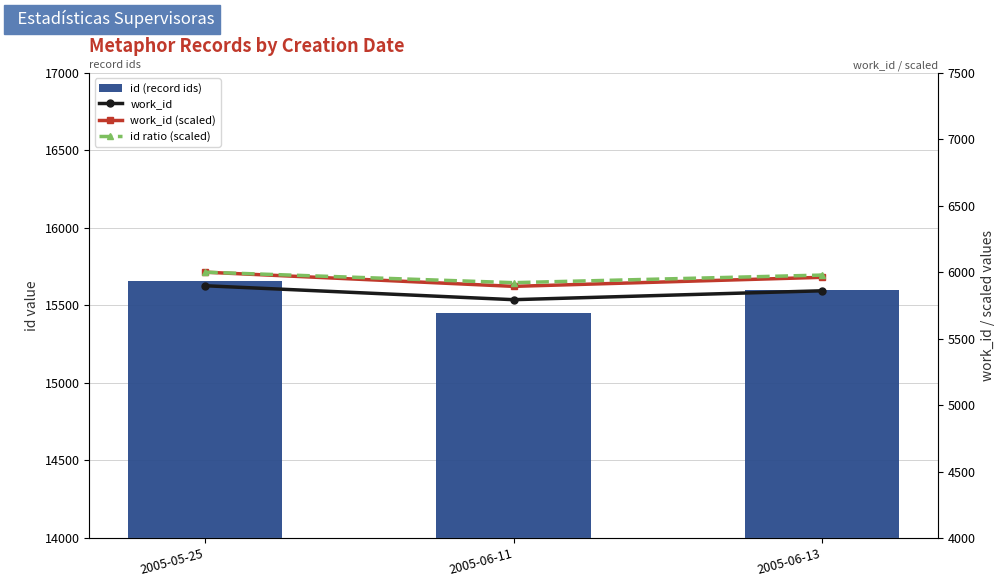

Reading left to right, list all the values displayed in this chart.

id: 15659.0	15453.0	15602.0
work_id: 5898.0	5793.0	5860.0
work_id (scaled): 6000.0	5893.2	5961.3
id ratio (scaled): 6000.0	5921.1	5978.2